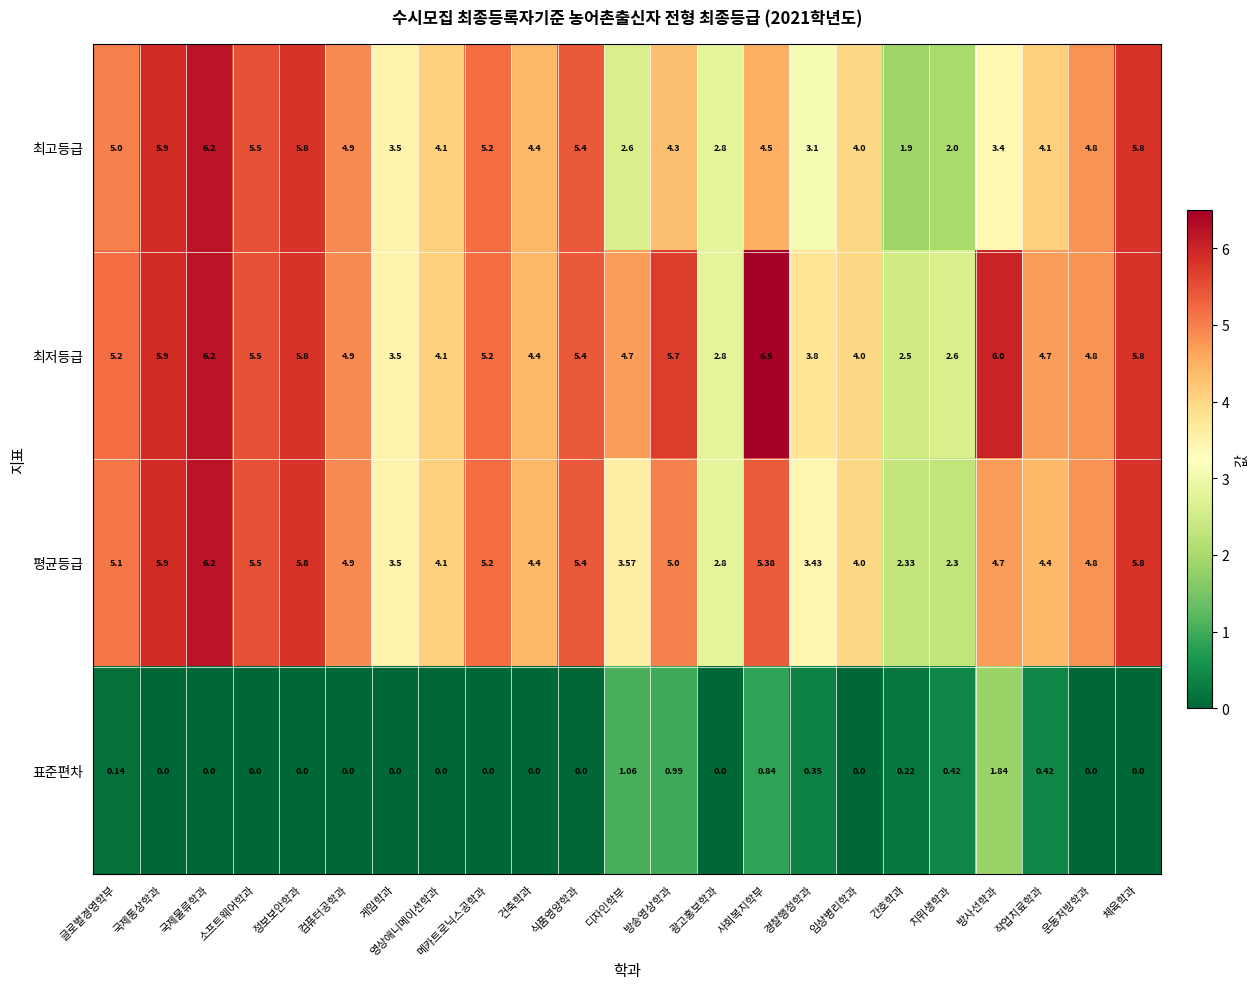

Between 디자인학부 and 경찰행정학과, which series saw the biggest shift?

최저등급